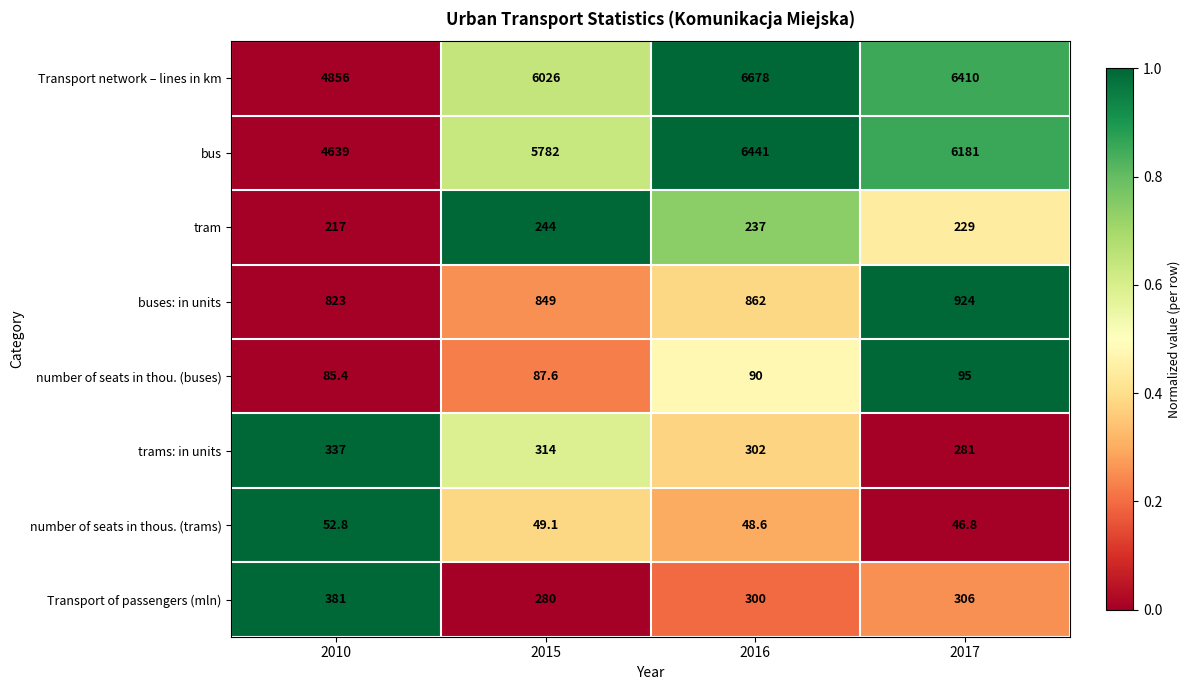

Which series has the widest spread of values?

Transport network – lines in km